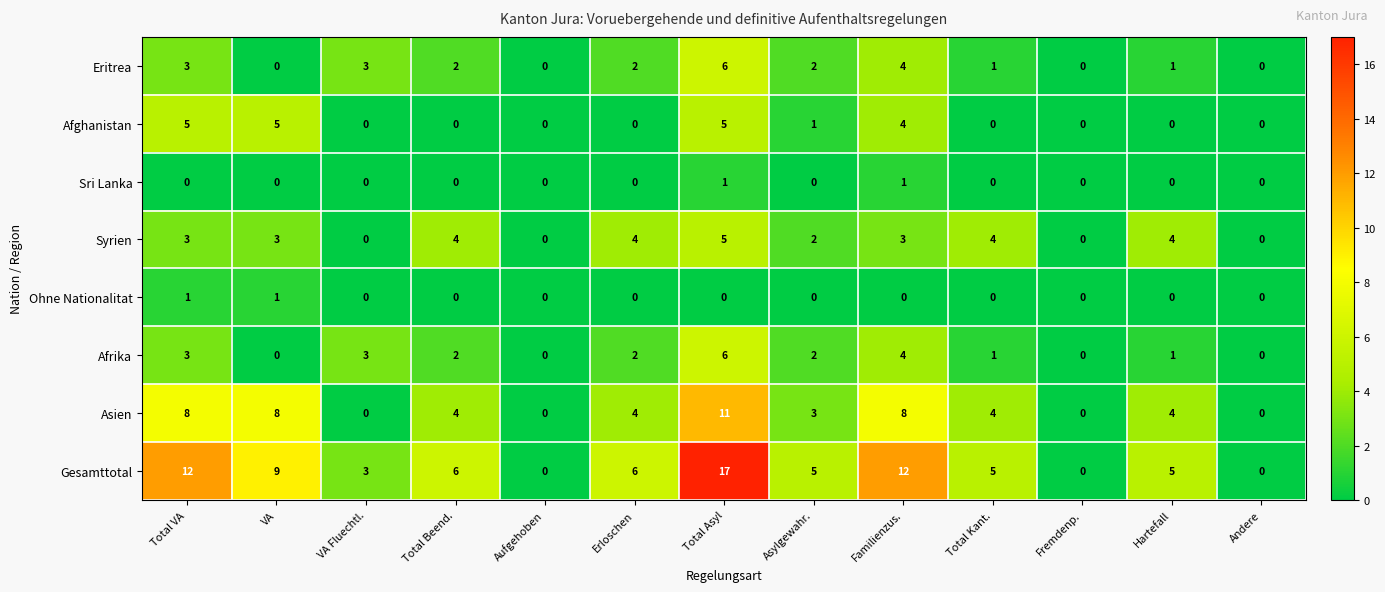

Which series has the largest range (max minus min)?

Gesamttotal